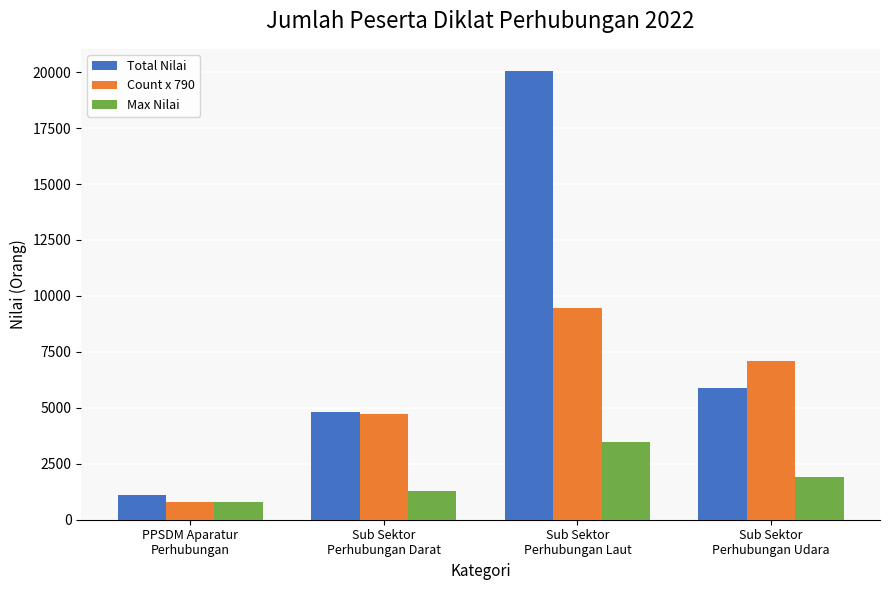

Count the number of data series in this chart.

3